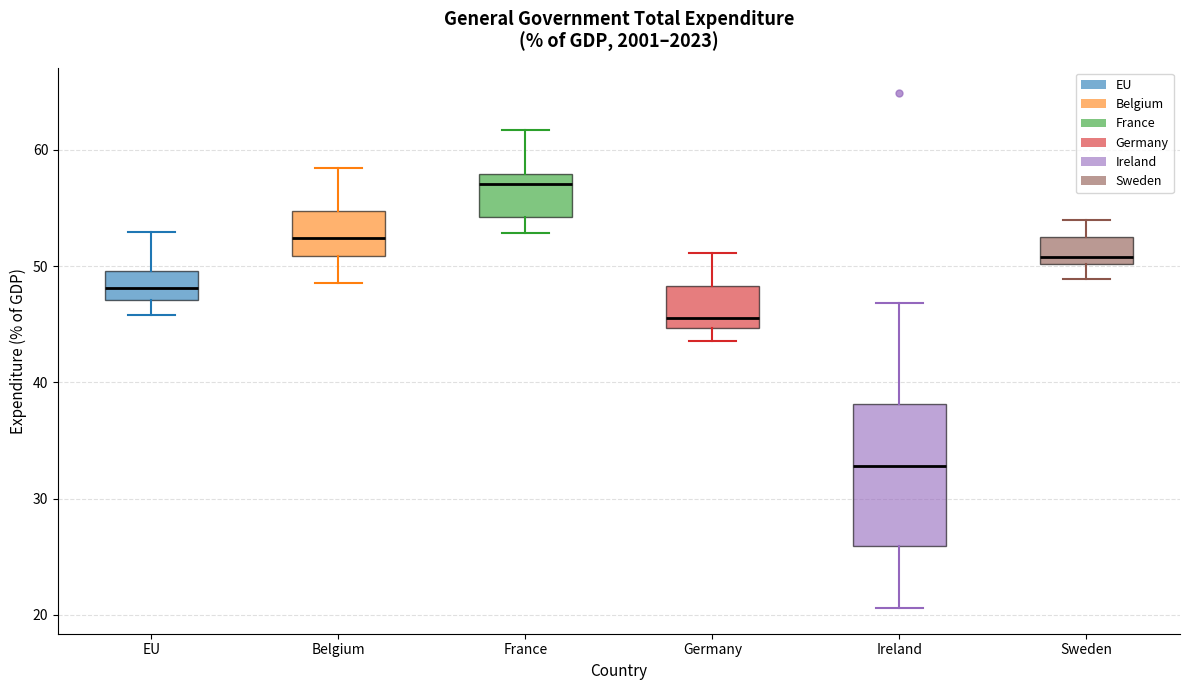

Reading left to right, read every box against the y-axis: the position of its median line, the range the box covers, and the ends of its whiskers. The values are not printed on the chart, so give them approximately, as read against the axis.

EU: median 48, box 47 to 50, whiskers 46 to 53
Belgium: median 52, box 51 to 55, whiskers 49 to 58
France: median 57, box 54 to 58, whiskers 53 to 62
Germany: median 46, box 45 to 48, whiskers 44 to 51
Ireland: median 33, box 26 to 38, whiskers 21 to 47
Sweden: median 51, box 50 to 53, whiskers 49 to 54